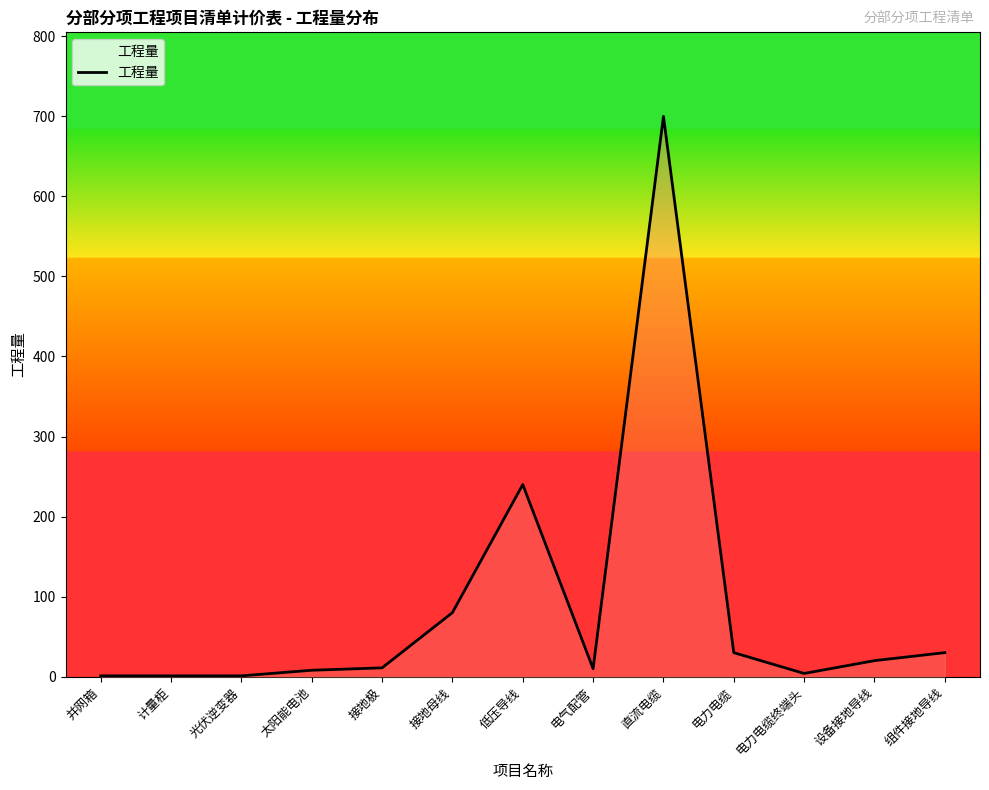

What is the sum of the values at 电气配管 and 光伏逆变器?

11